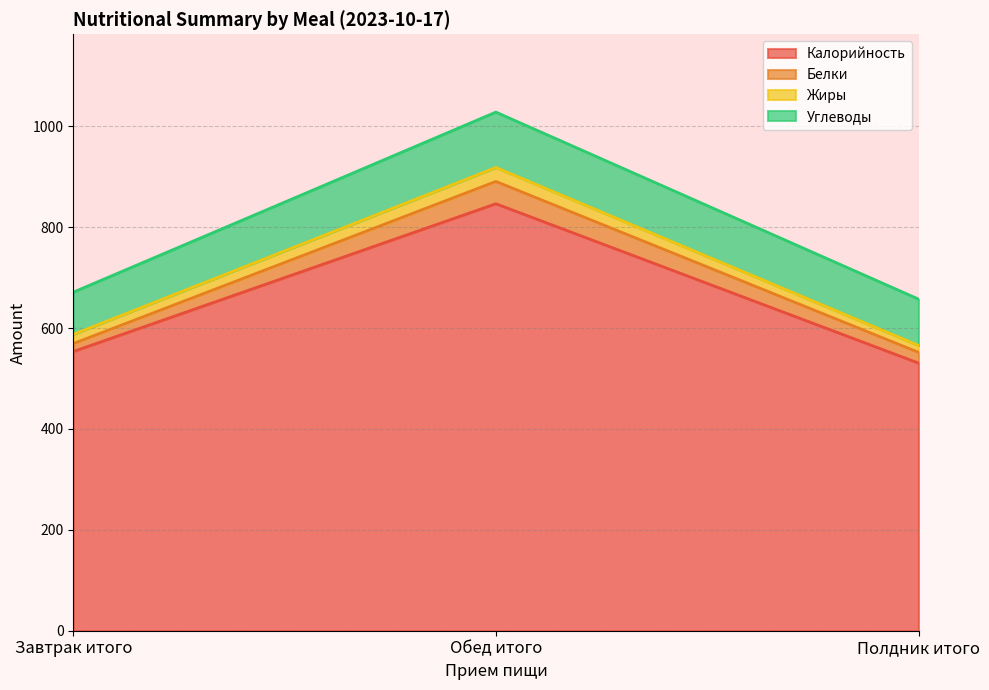

At which category is the sum across all series the highest?

Обед итого